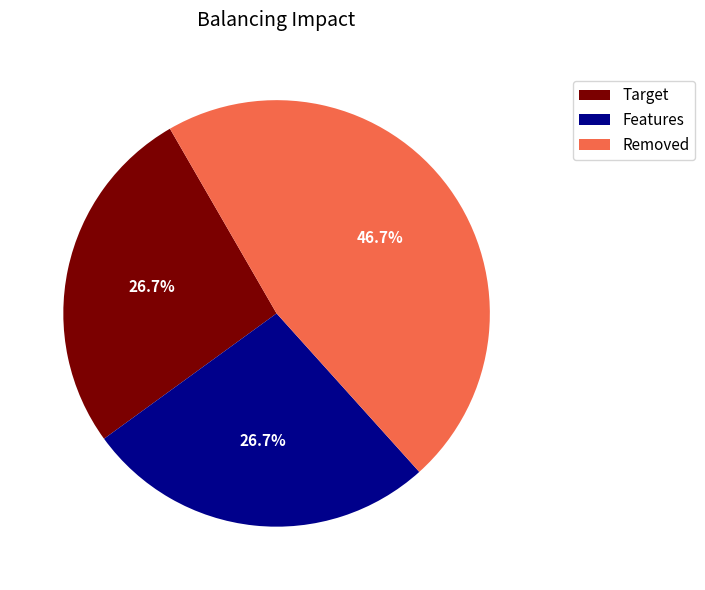

To the nearest percent, what is the average slice percentage?

33%